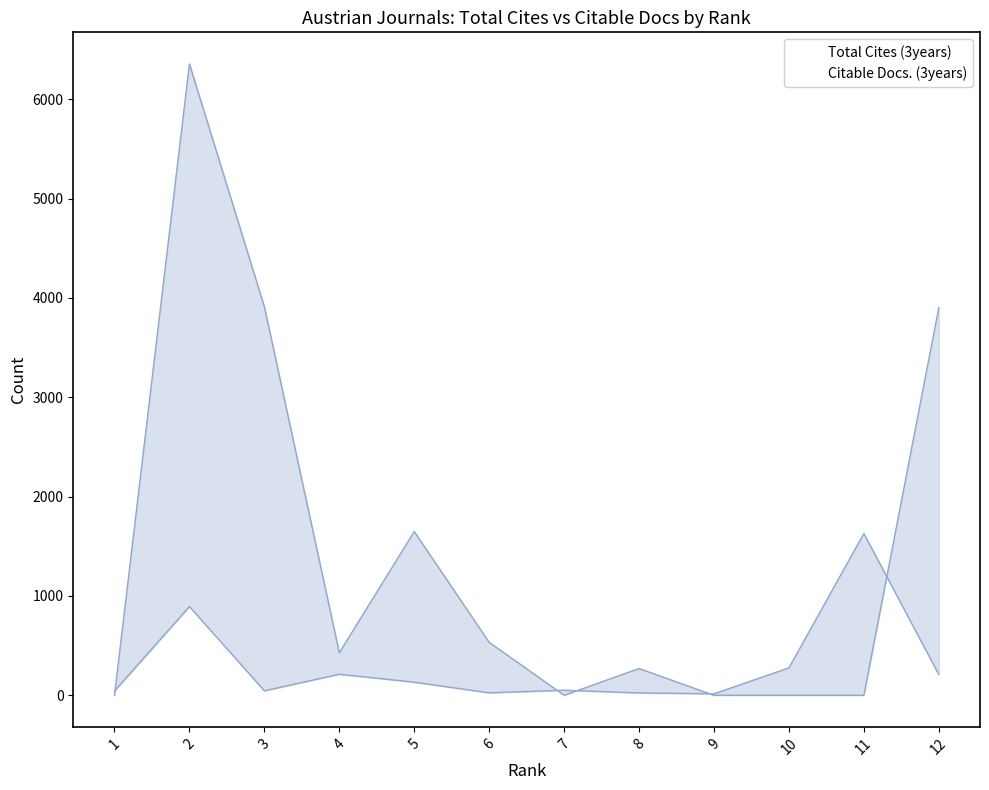

What is the difference between the highest and lowest values at 2?

5462